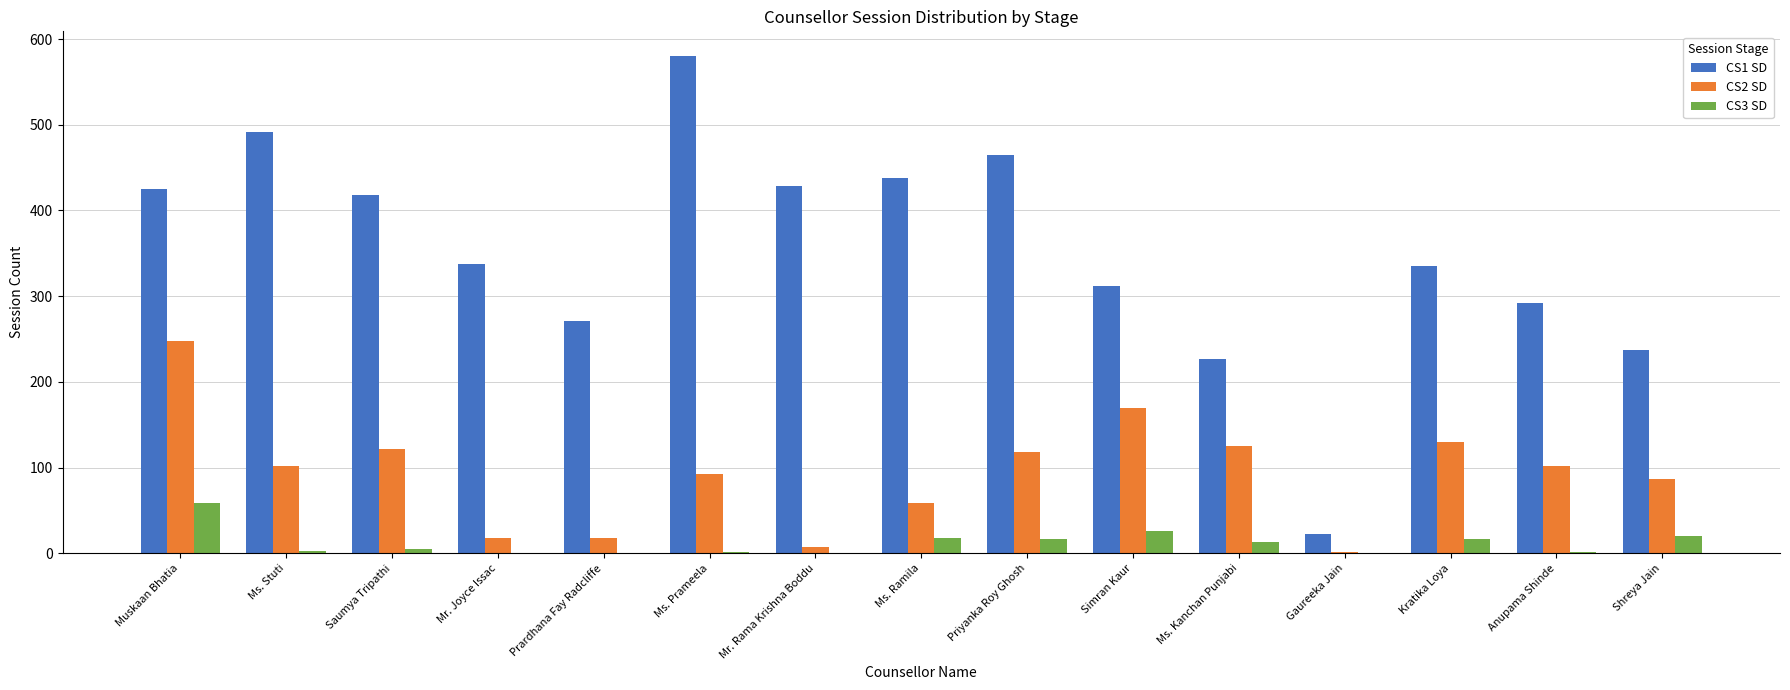

Is the value of CS1 SD at Priyanka Roy Ghosh greater than the value of CS3 SD at Prardhana Fay Radcliffe?

Yes